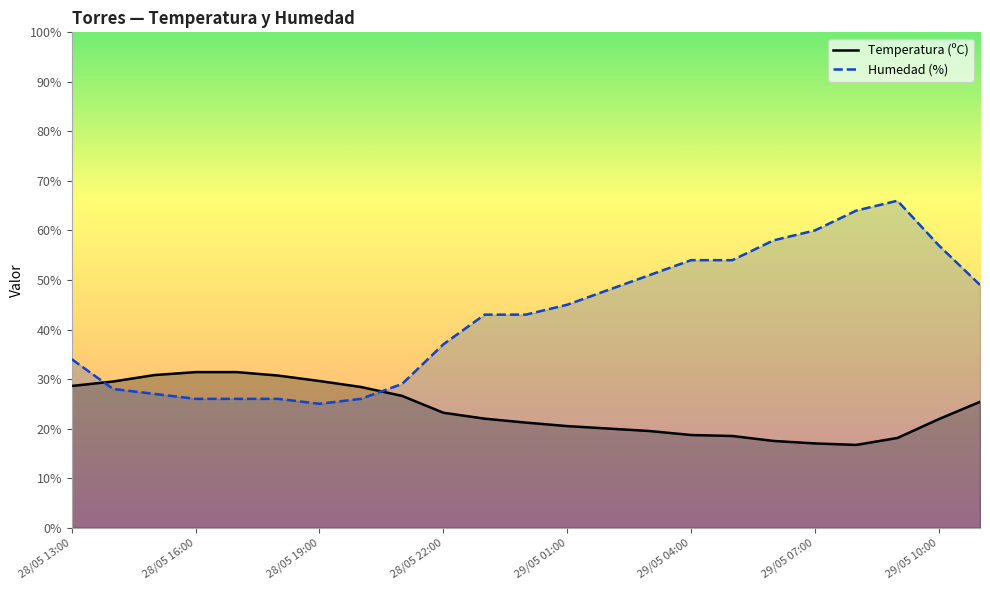

What is the maximum value for Temperatura (ºC)?

31.4